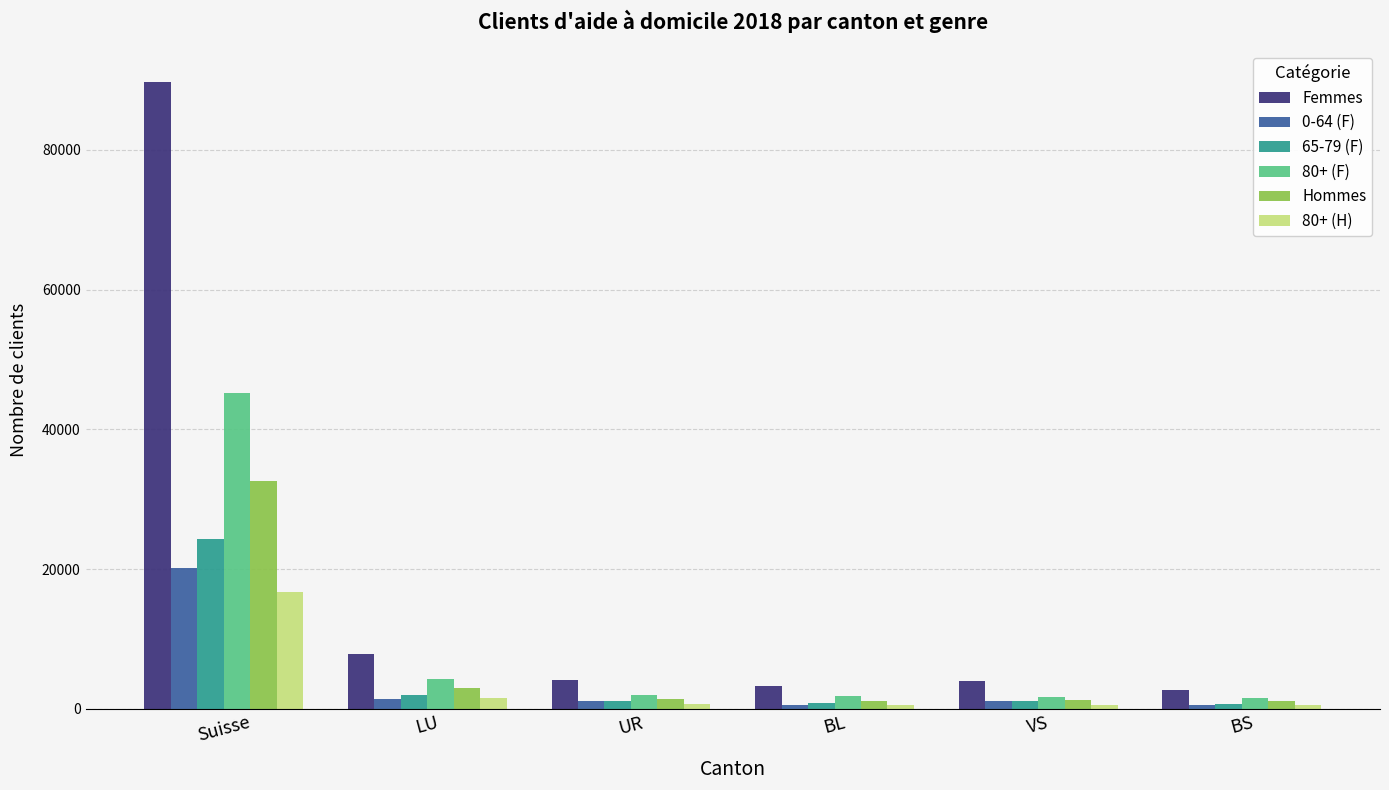

What is the sum of all Hommes values?

40519